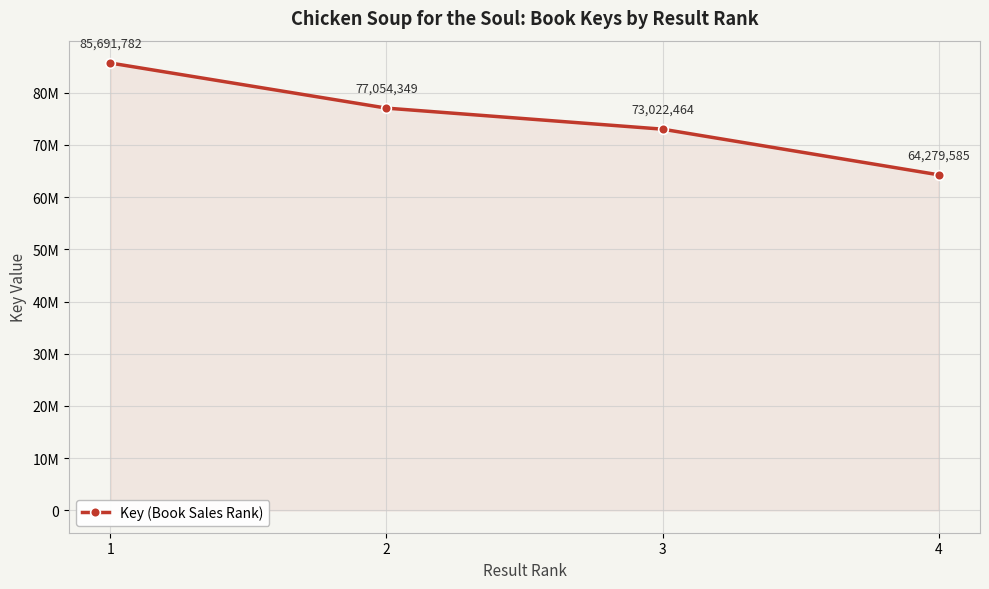

Is this an area chart (filled region under the line)?

Yes